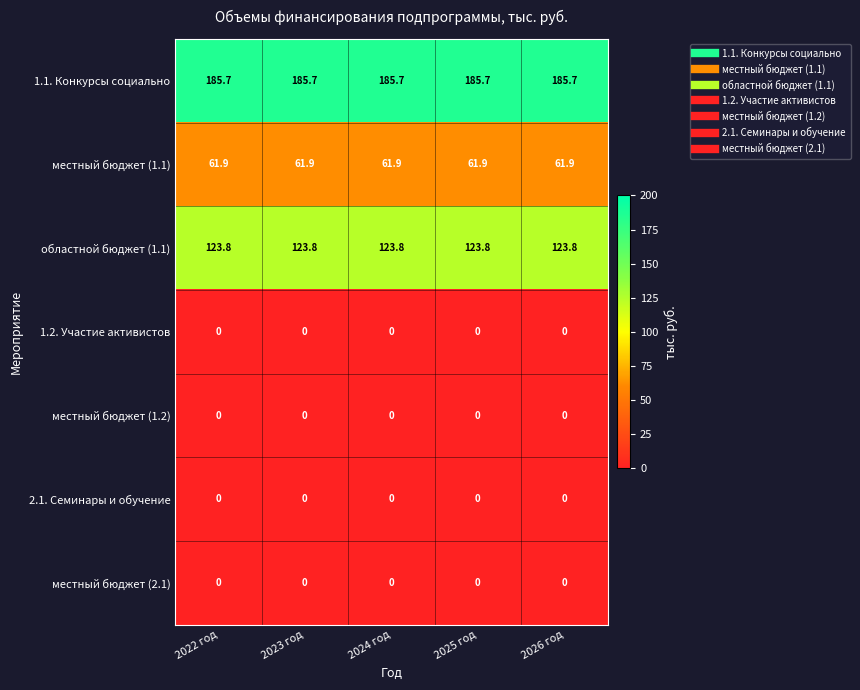

What is the maximum value shown in the chart?

185.7